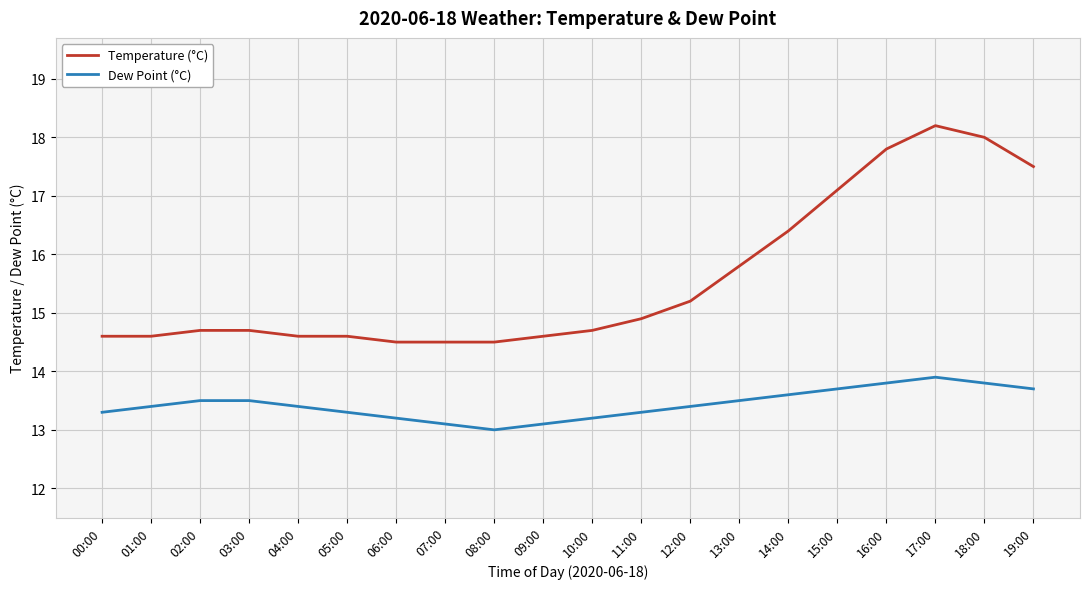

How many series are shown in this chart?

2